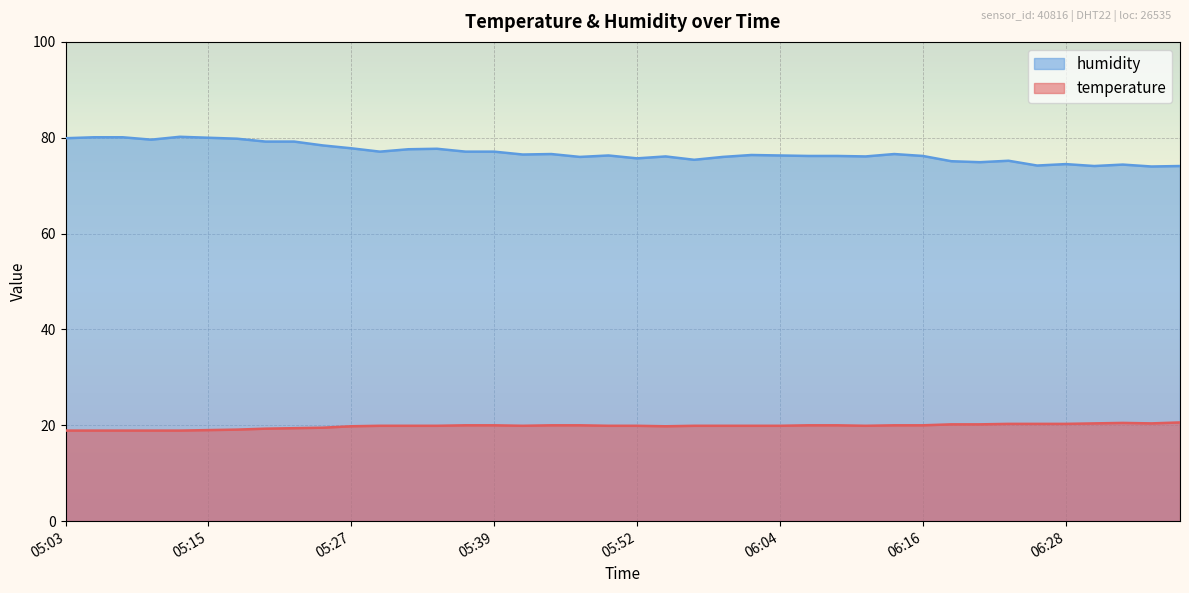

True or false: humidity has a value of 76.2 at 06:16.

True